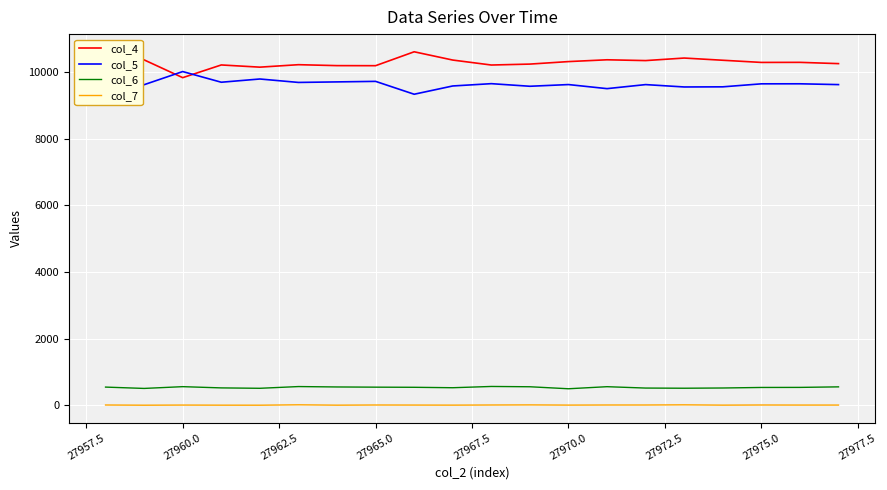

True or false: col_5 and col_6 cross at least once.

False